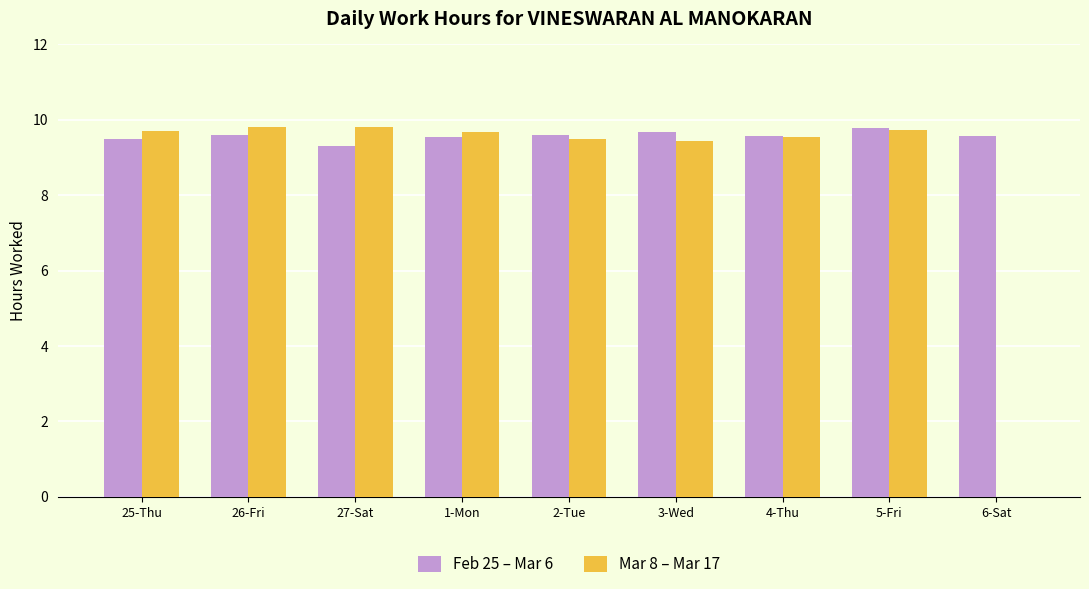

Which series has the largest range (max minus min)?

Mar 8 – Mar 17